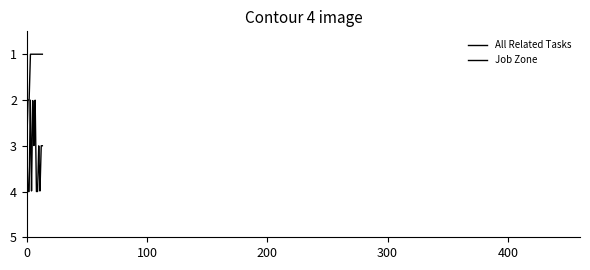

How many lines are shown in the chart?

2